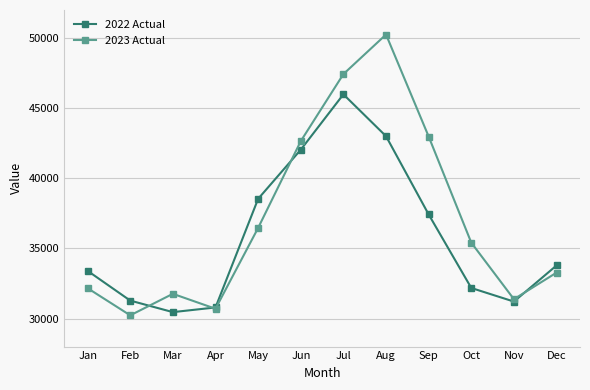

Count the number of categories in the chart.

12